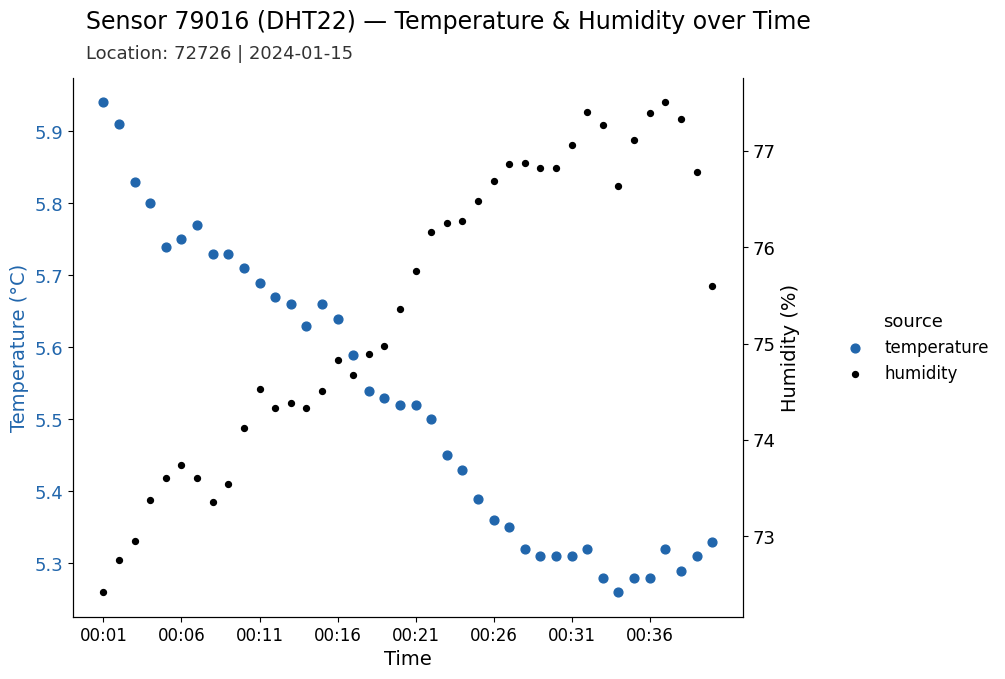

Which series reaches the maximum Y coordinate?

humidity